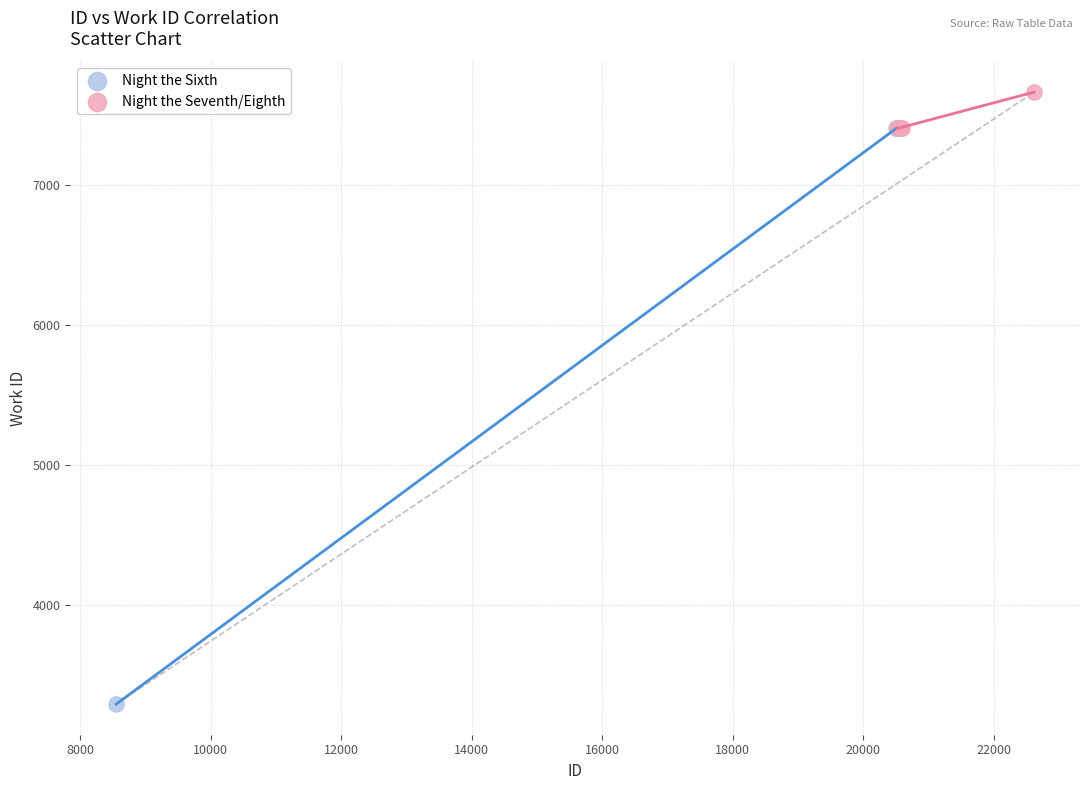

Which series reaches the maximum Y coordinate?

Night the Seventh/Eighth